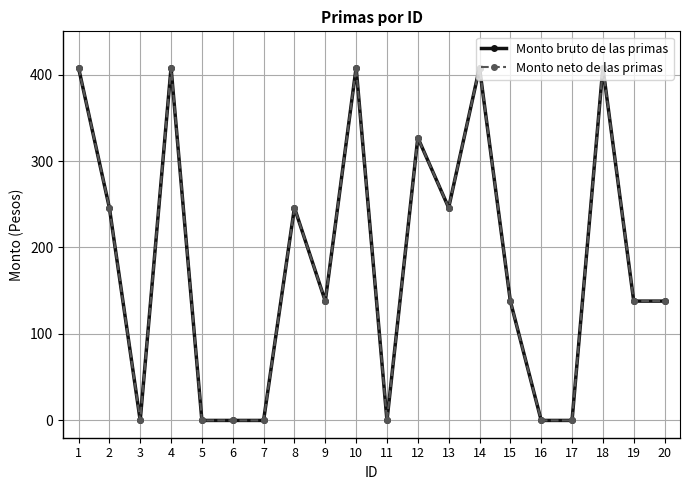

Does the chart have visible grid lines?

Yes